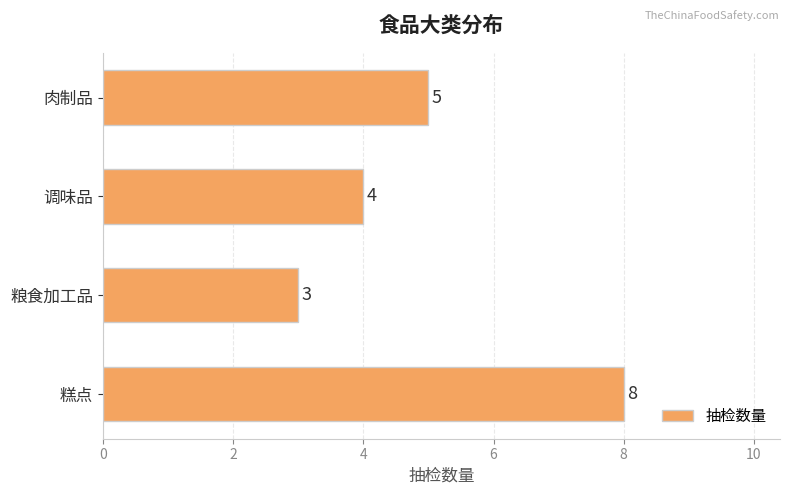

The value at 糕点 is 8. True or false?

True